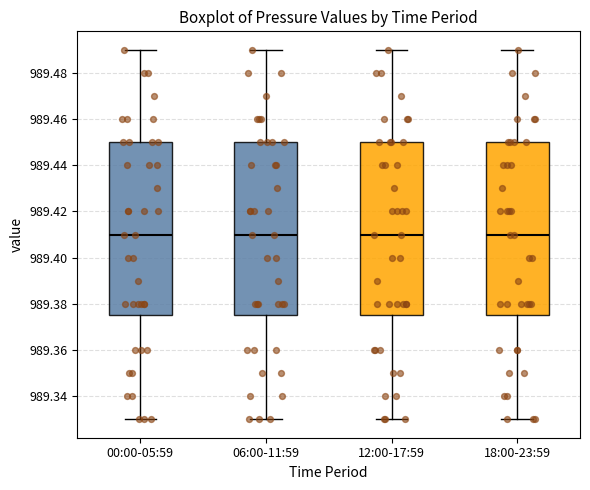

Where is the upper edge of the box for 18:00-23:59 on the y-axis? The values are not printed on the chart, so give them approximately, as read against the axis.

989.450